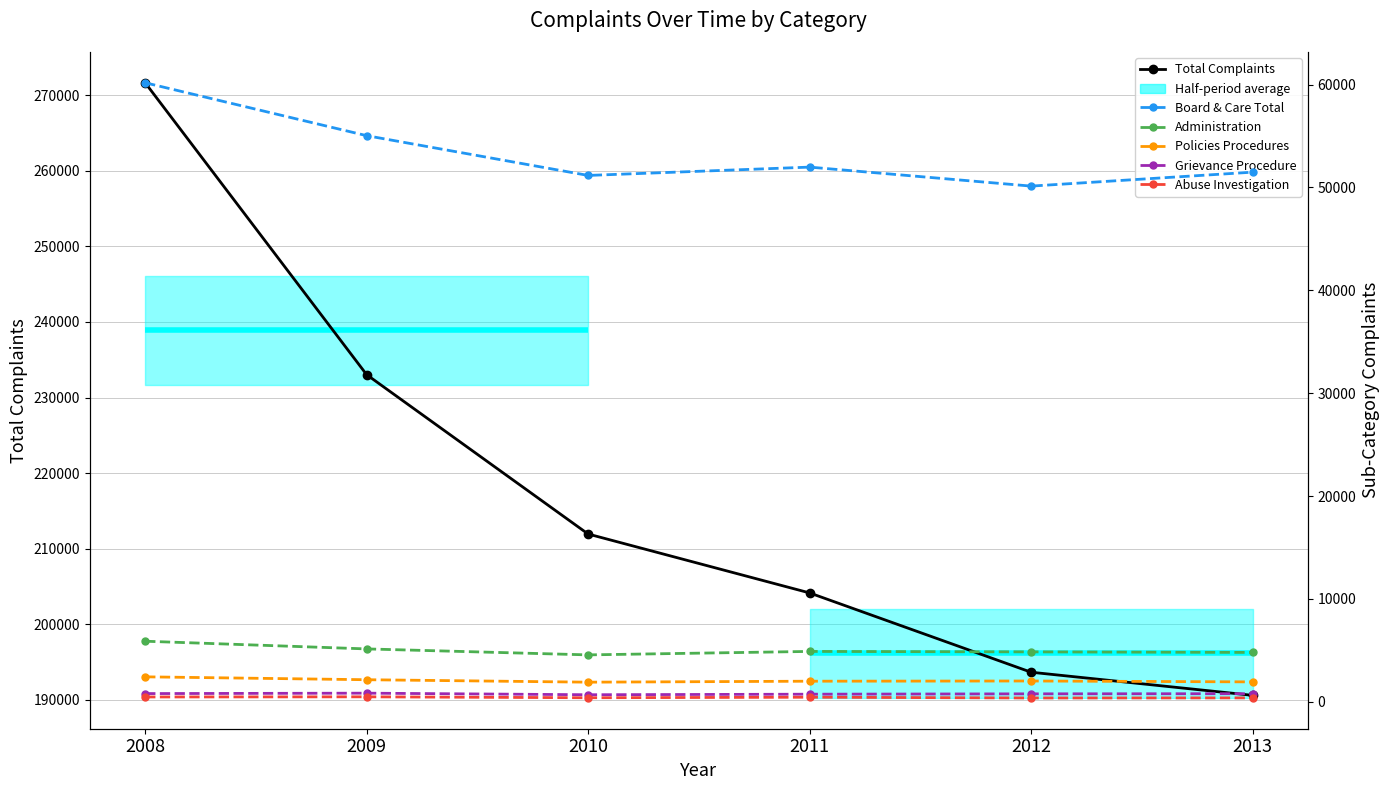

Does the chart display data point markers on the line(s)?

Yes